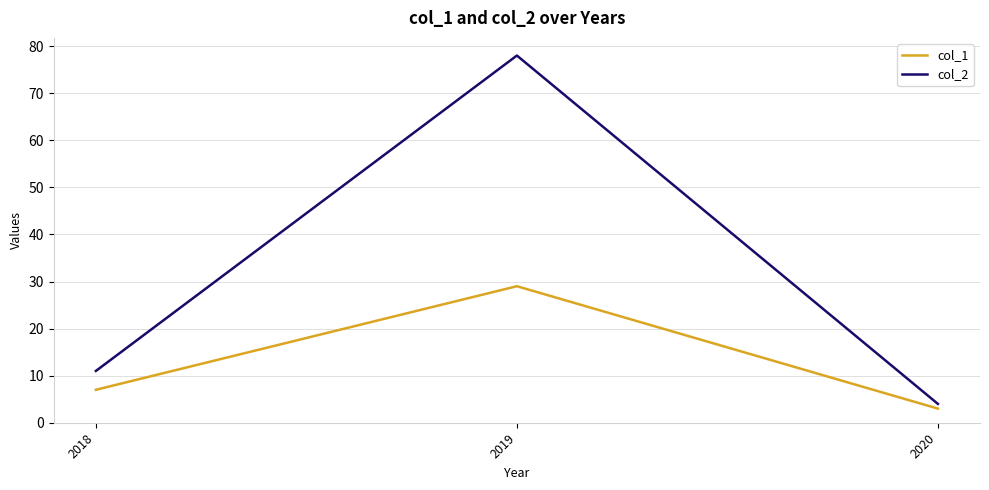

How many lines are shown in the chart?

2